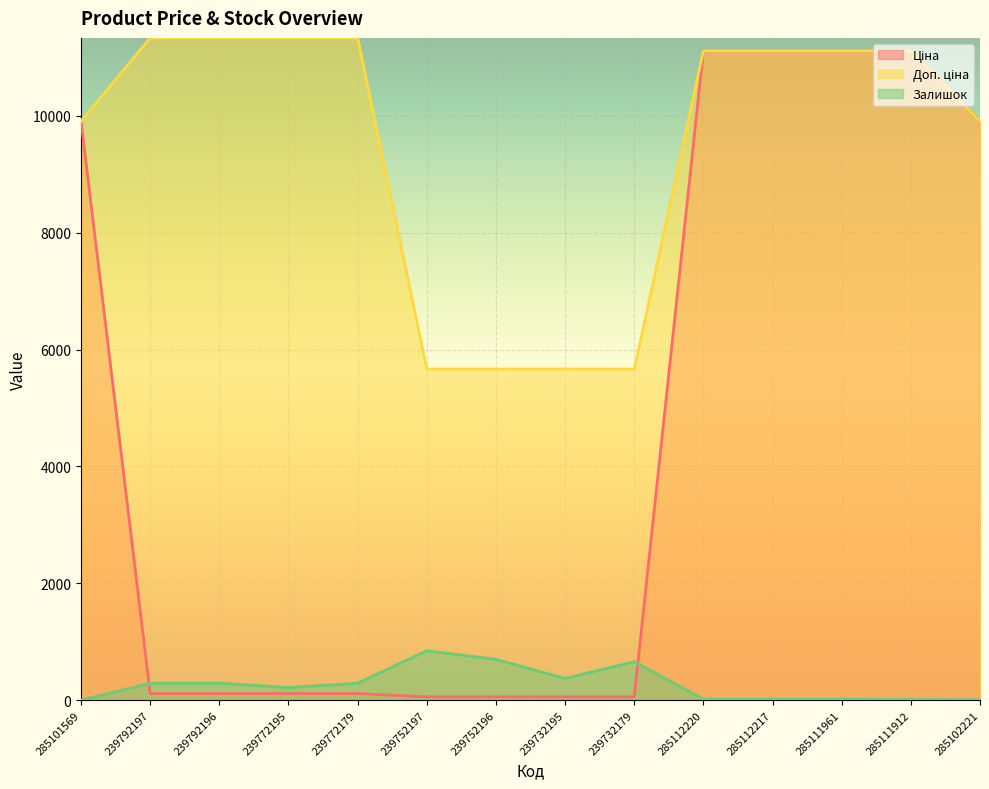

Reading left to right, extract all data points from this chart.

Ціна: 285101569=9908.5	239792197=113.3	239792196=113.3	239772195=113.3	239772179=113.3	239752197=56.7	239752196=56.7	239732195=56.7	239732179=56.7	285112220=11113.6	285112217=11113.6	285111961=11113.6	285111912=11113.6	285102221=9908.5
Доп. ціна: 285101569=9908.5	239792197=11334.0	239792196=11334.0	239772195=11334.0	239772179=11334.0	239752197=5667.0	239752196=5667.0	239732195=5667.0	239732179=5667.0	285112220=11113.6	285112217=11113.6	285111961=11113.6	285111912=11113.6	285102221=9908.5
Залишок: 285101569=0.0	239792197=289.0	239792196=290.0	239772195=215.0	239772179=290.0	239752197=845.0	239752196=698.0	239732195=370.0	239732179=658.0	285112220=17.0	285112217=17.0	285111961=17.0	285111912=14.0	285102221=8.0